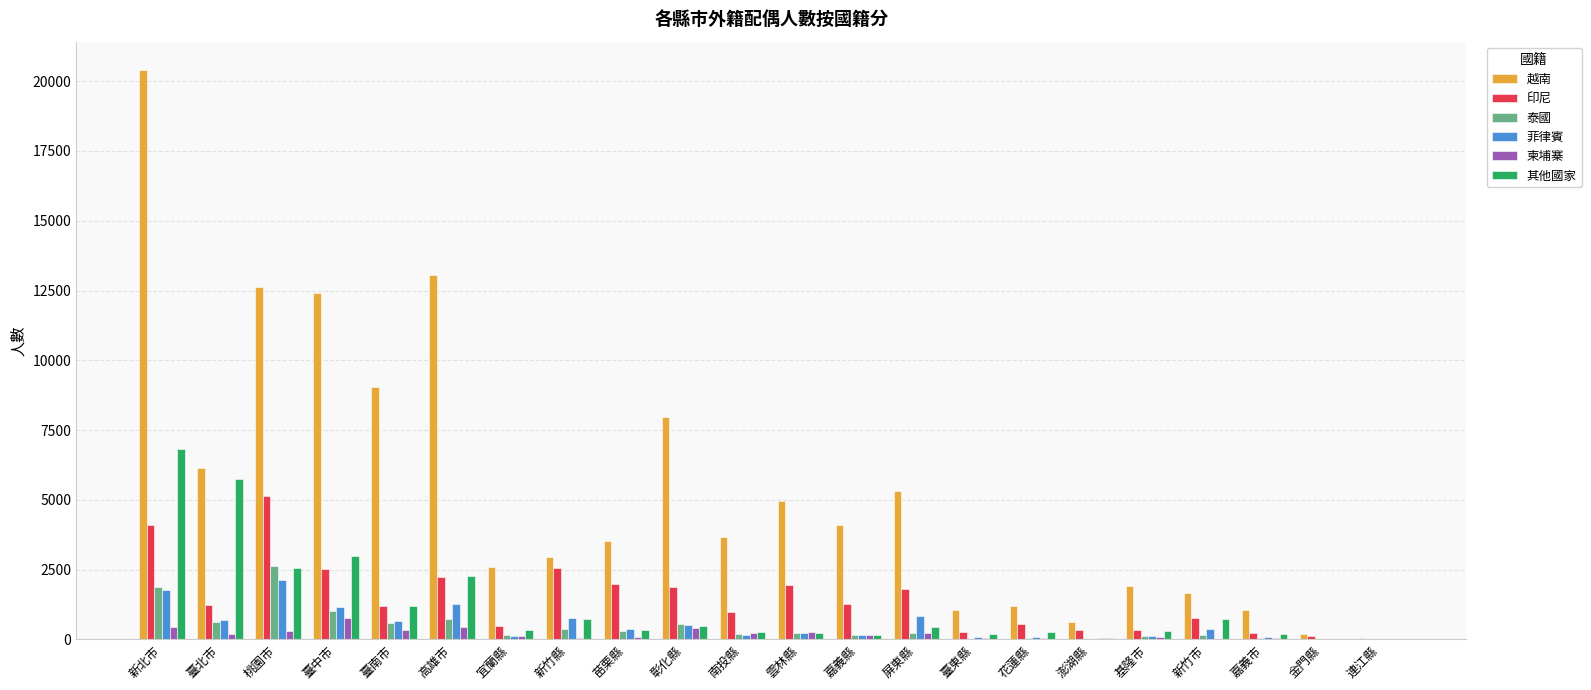

What are all the series names shown in the legend?

越南, 印尼, 泰國, 菲律賓, 柬埔寨, 其他國家